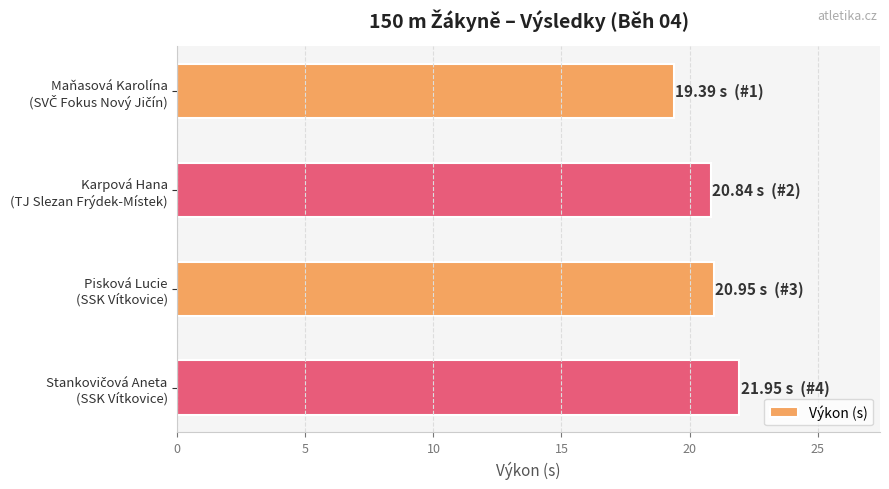

What is the sum of all values?

83.1